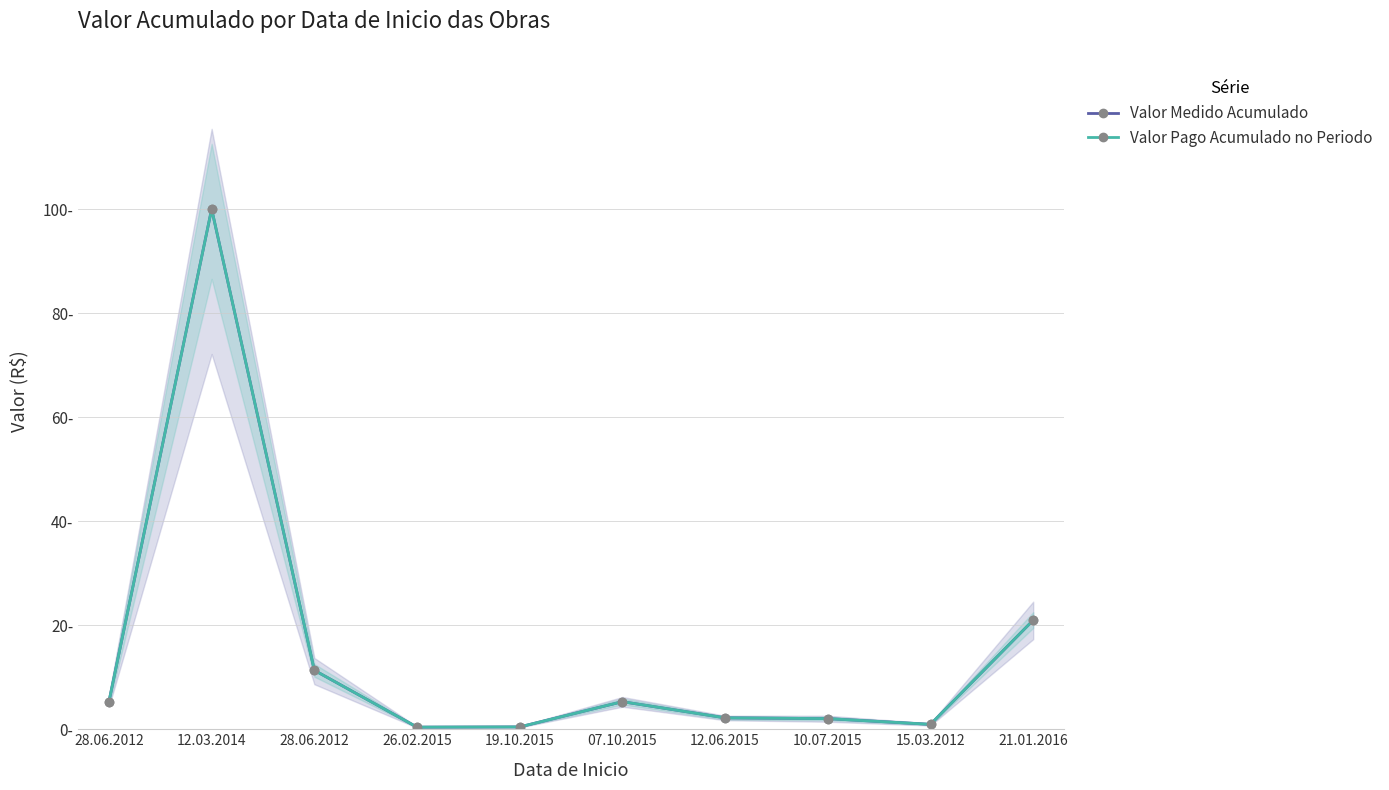

List the series in order of their peak value, highest first.

Valor Medido Acumulado, Valor Pago Acumulado no Periodo